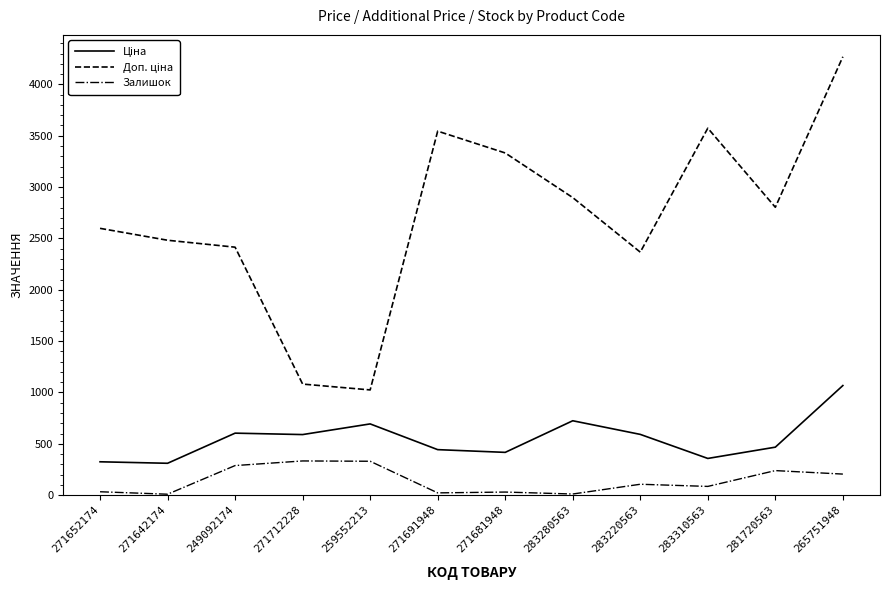

What is the spread (max minus min) of values at 249092174?

2126.8